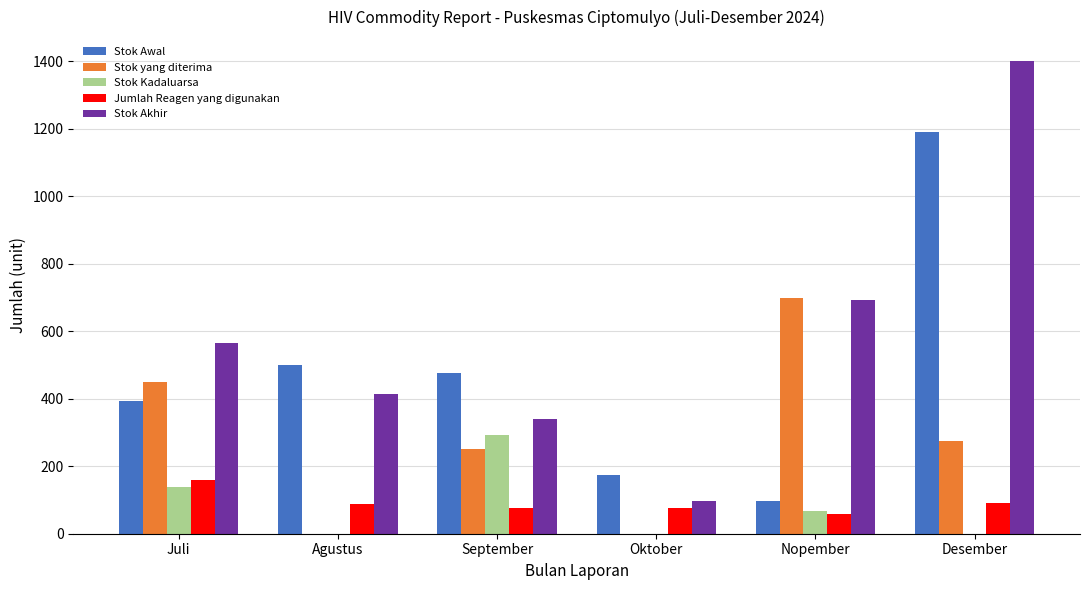

Which label corresponds to the largest value in the chart?

Desember